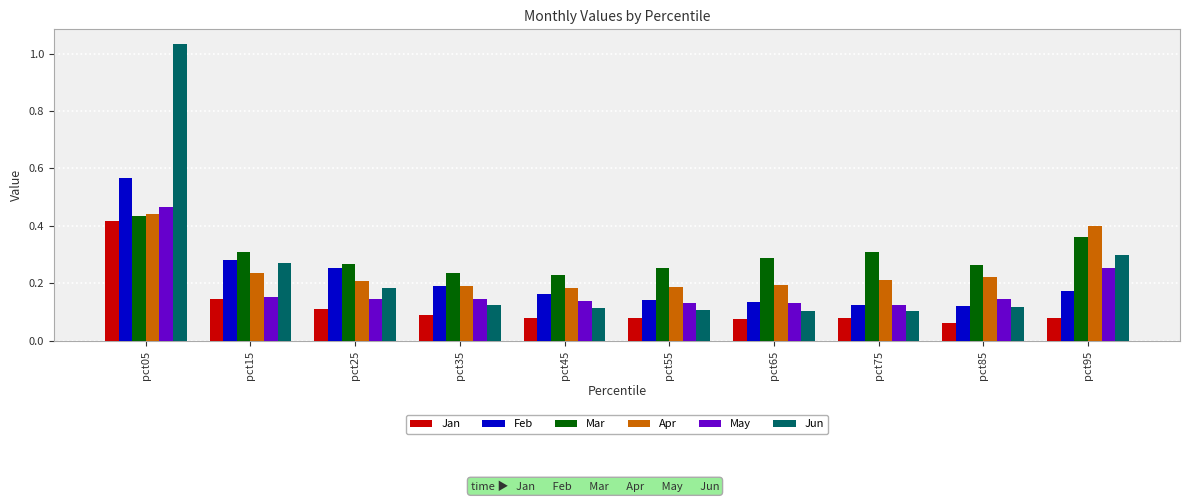

How many series are shown in this chart?

6